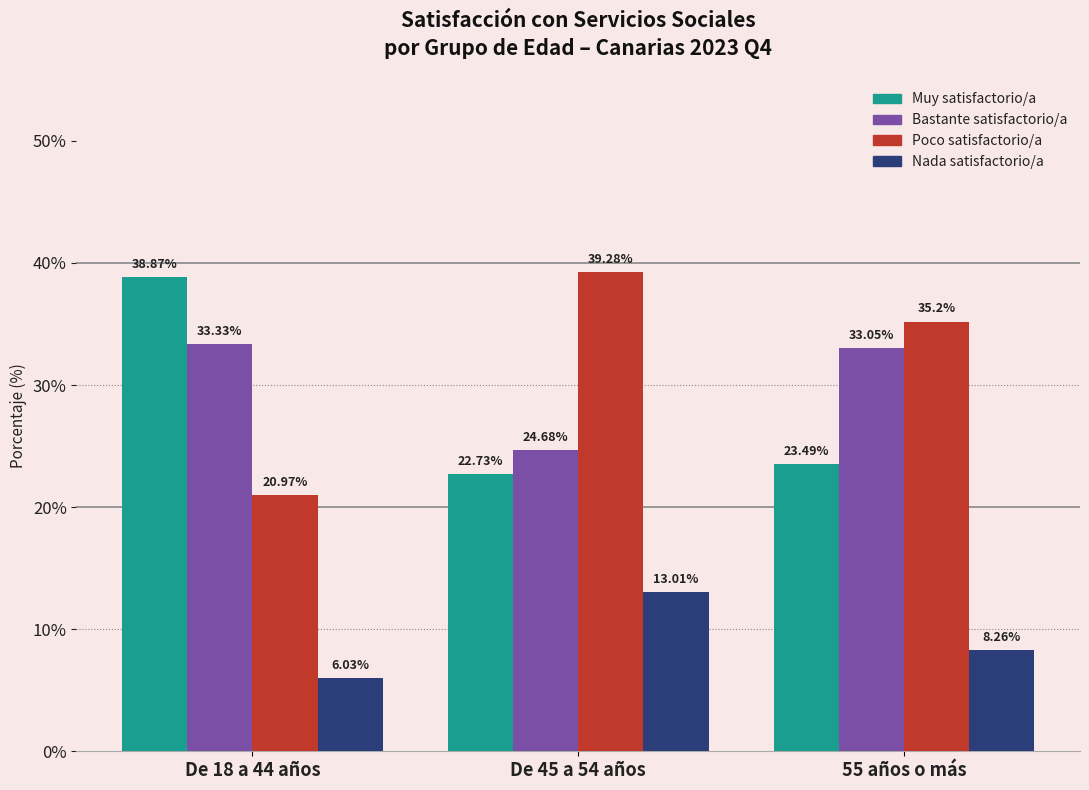

Which series has the largest total across all categories?

Poco satisfactorio/a